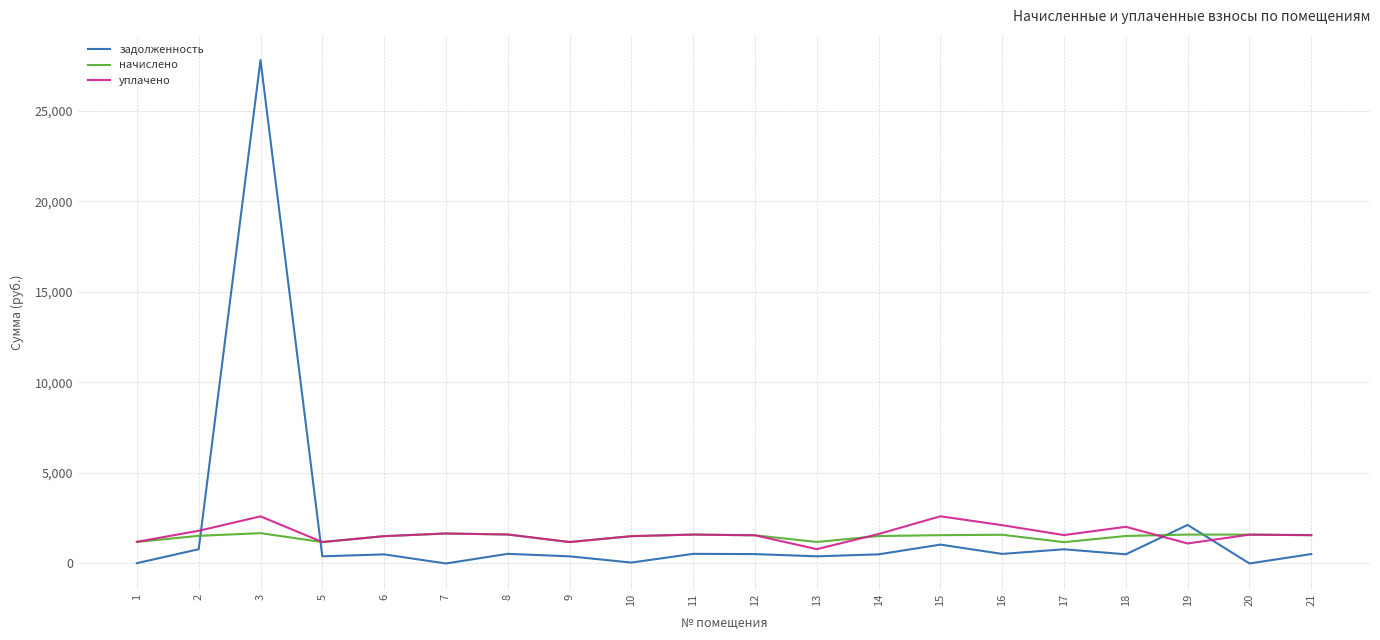

What is the sum of all начислено values?

29481.4